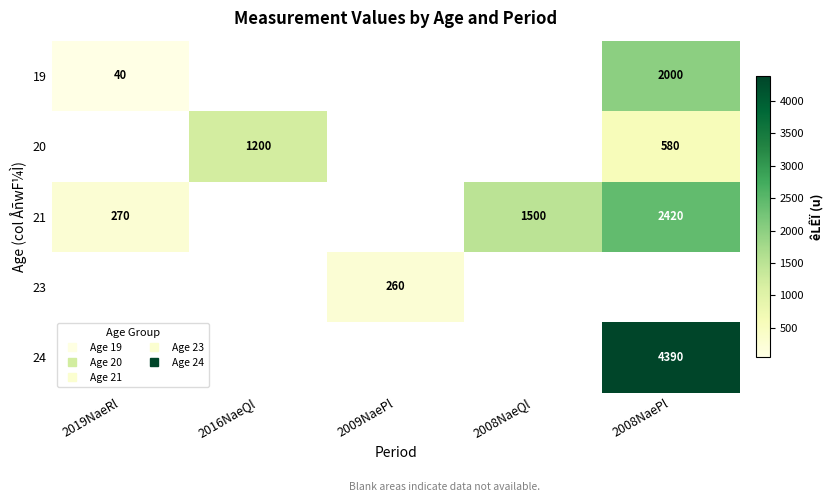

True or false: 21 has a value of 2622.6 at 2008NaeQl.

False